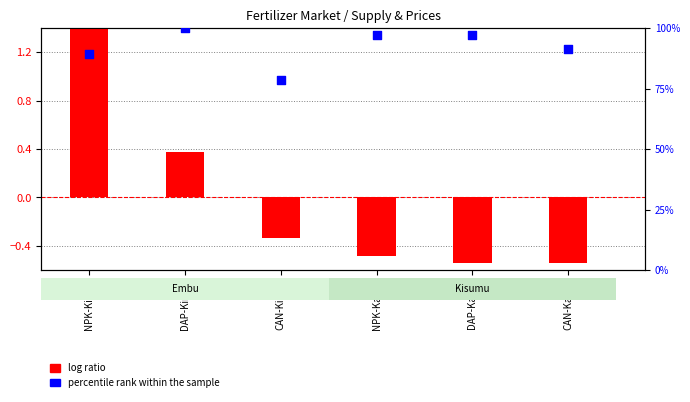

What are all the series names shown in the legend?

log ratio, percentile rank within the sample